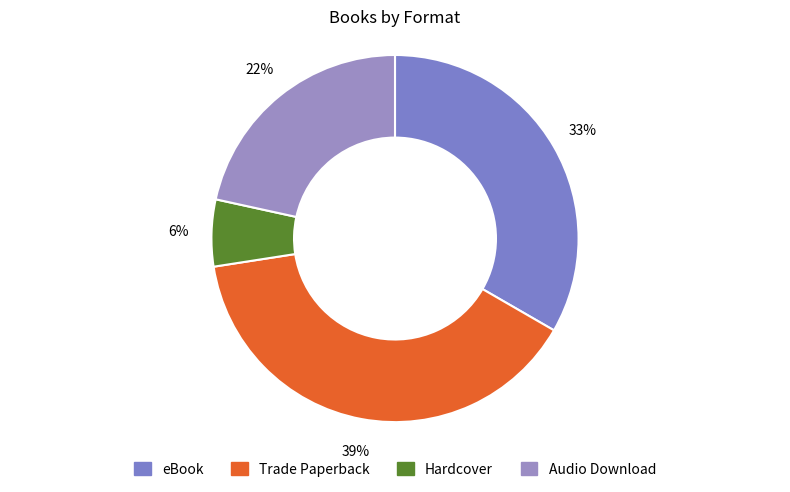

How many slices are in this pie chart?

4